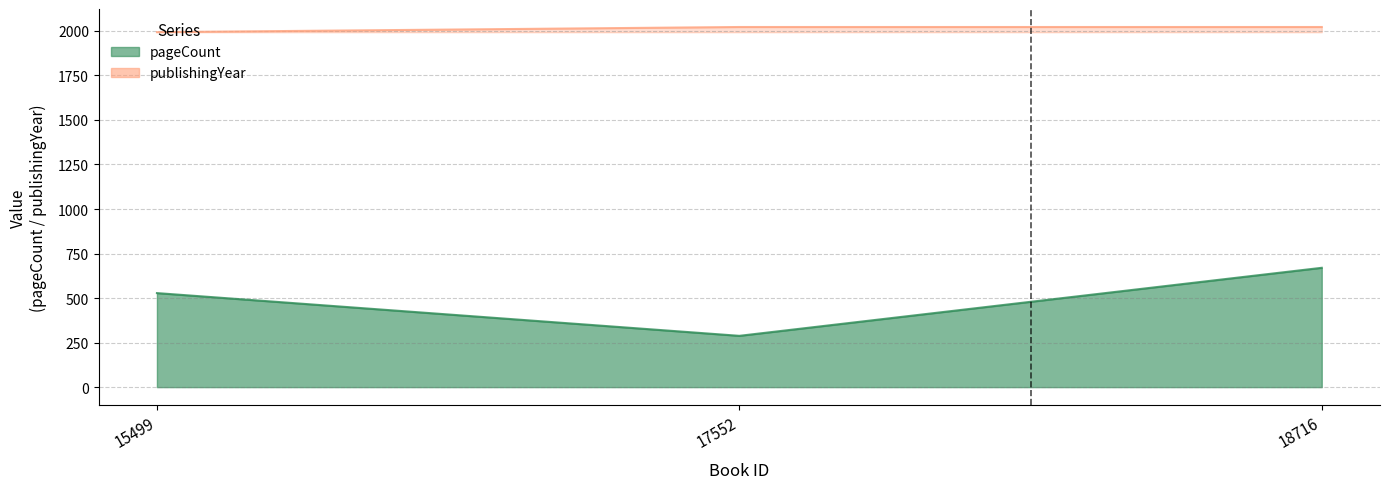

What is the difference between the pageCount values at 15499 and 17552?

240